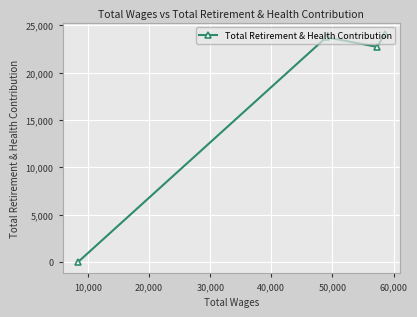

What is the average value?

17631